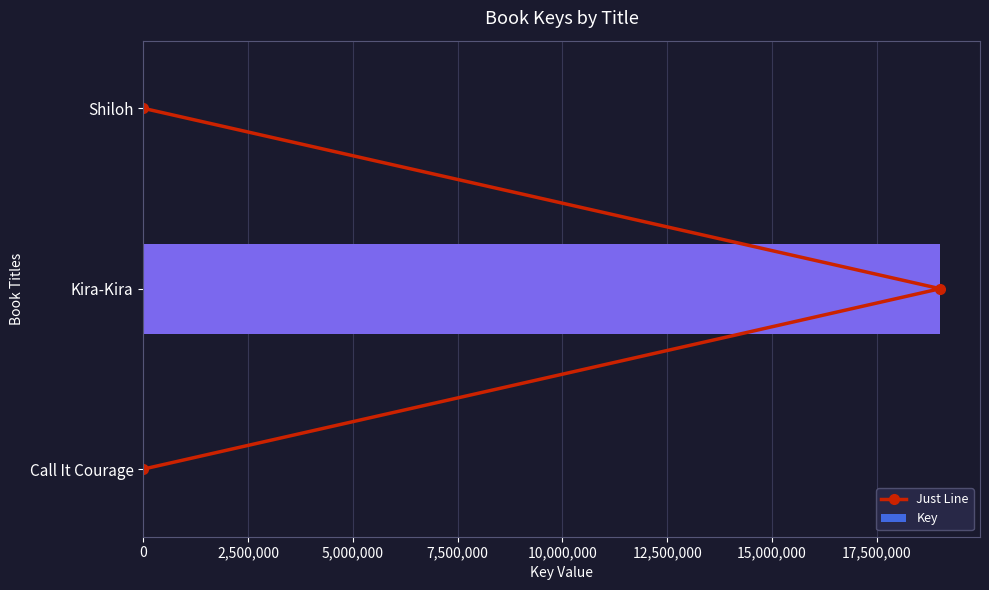

True or false: Key has a value of 9902146 at Kira-Kira.

False